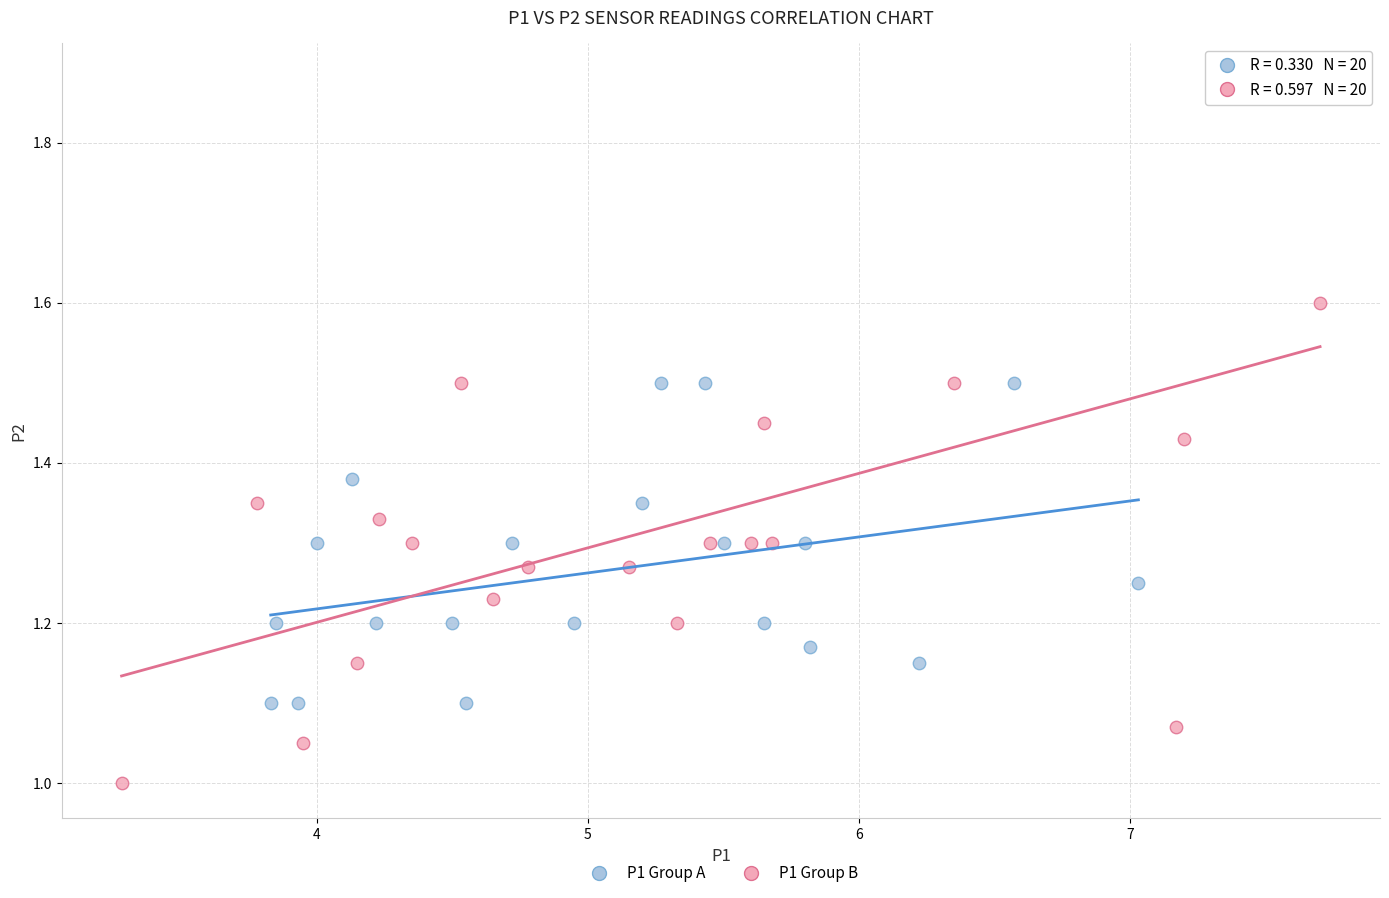

Which series reaches the maximum Y coordinate?

P1 Group B